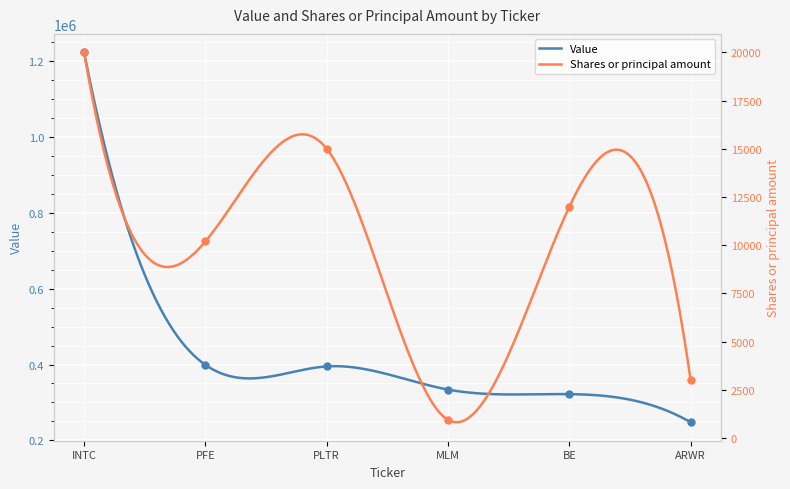

At which category is the sum across all series the highest?

INTC